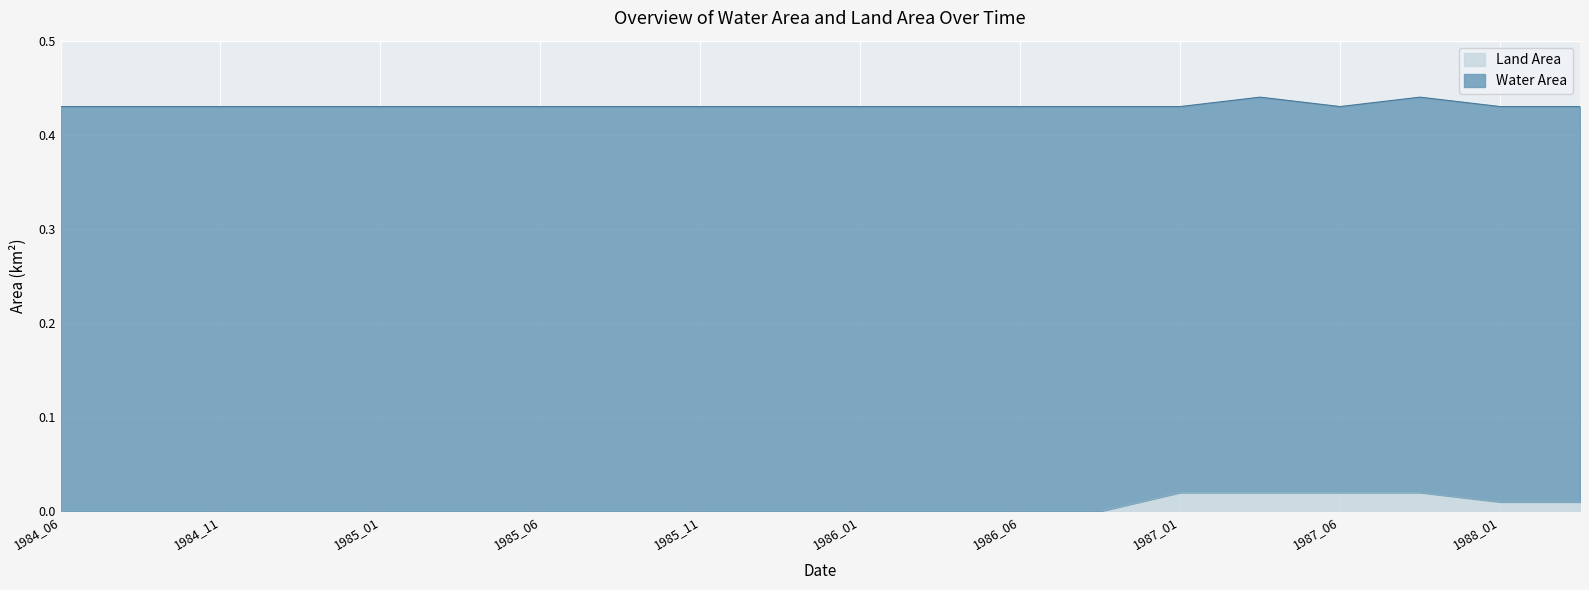

The value of Land Area at 1985_01 is 0.0. True or false?

True